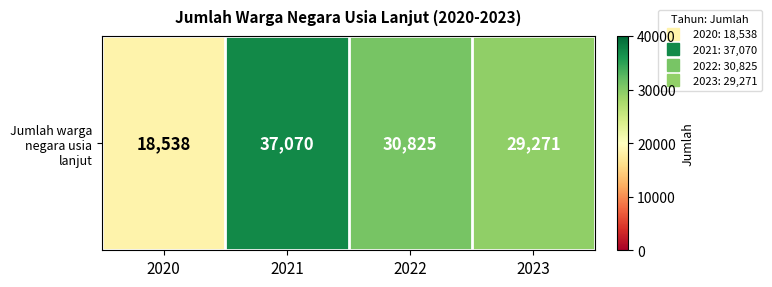

List the labels in order of value, smallest first.

2020, 2023, 2022, 2021